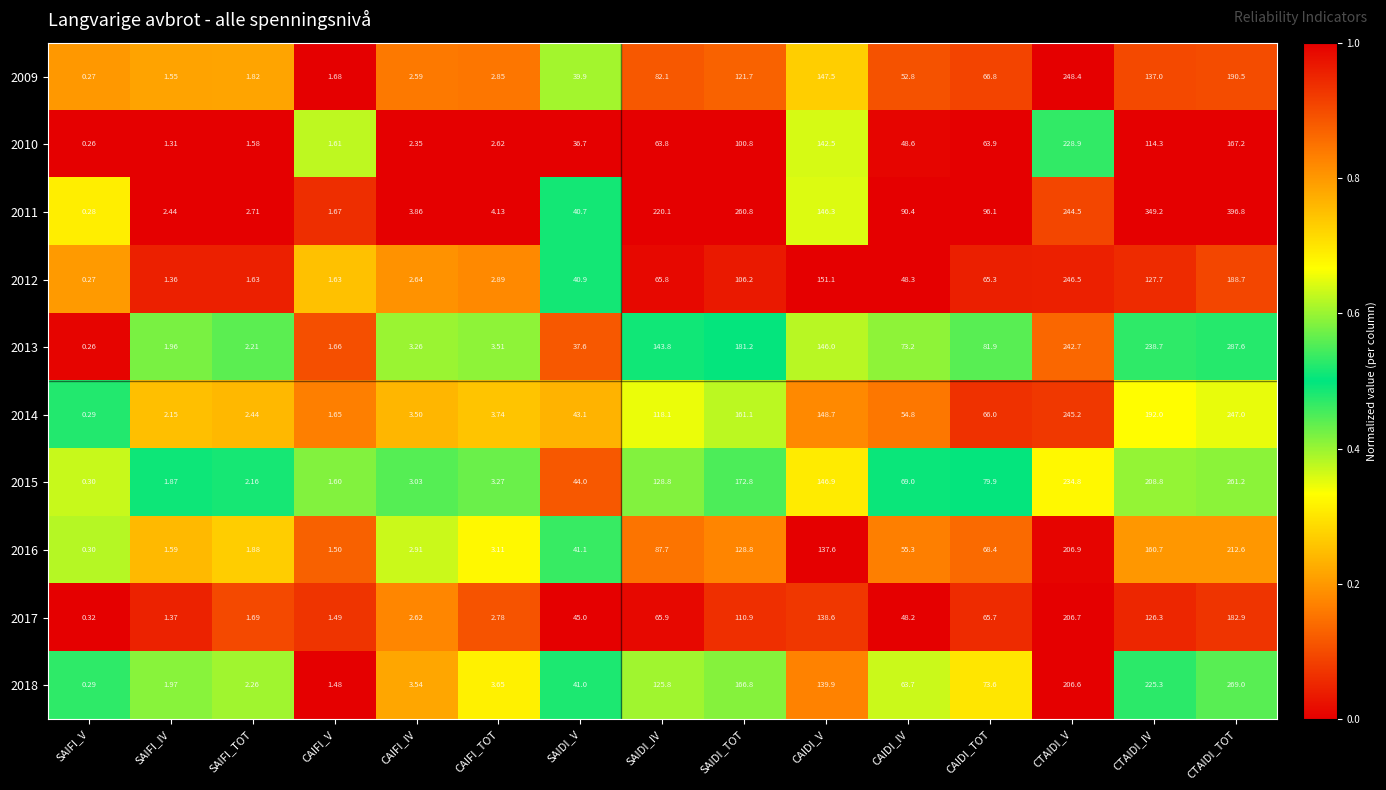

Where is 2018 nearest to the value 134?

CAIDI_V